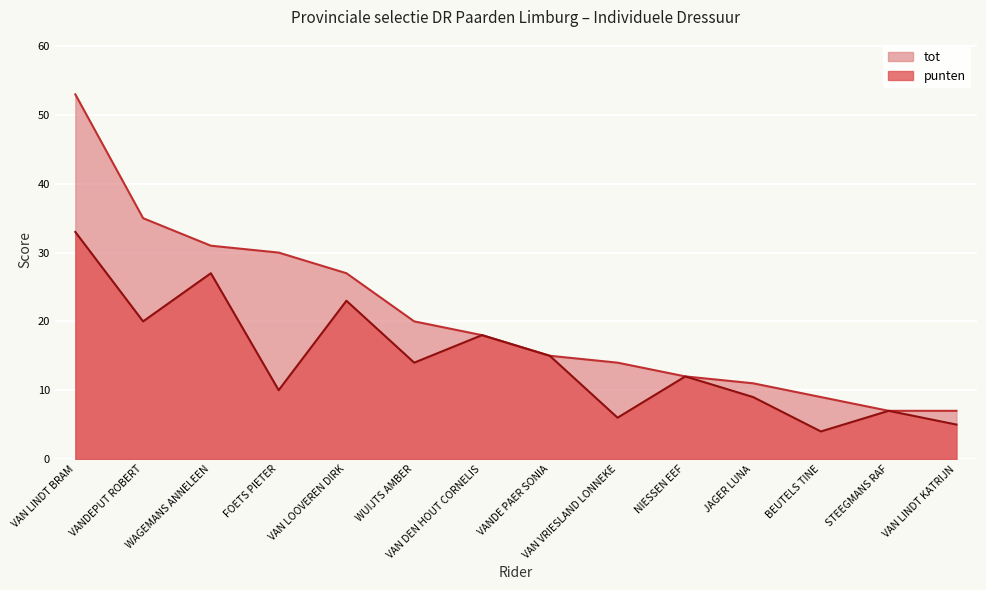

At which category is the sum across all series the highest?

VAN LINDT BRAM